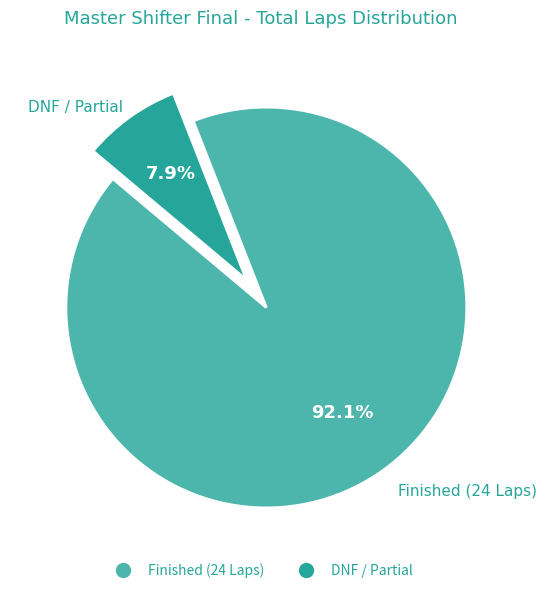

Does any single category account for the majority?

Yes